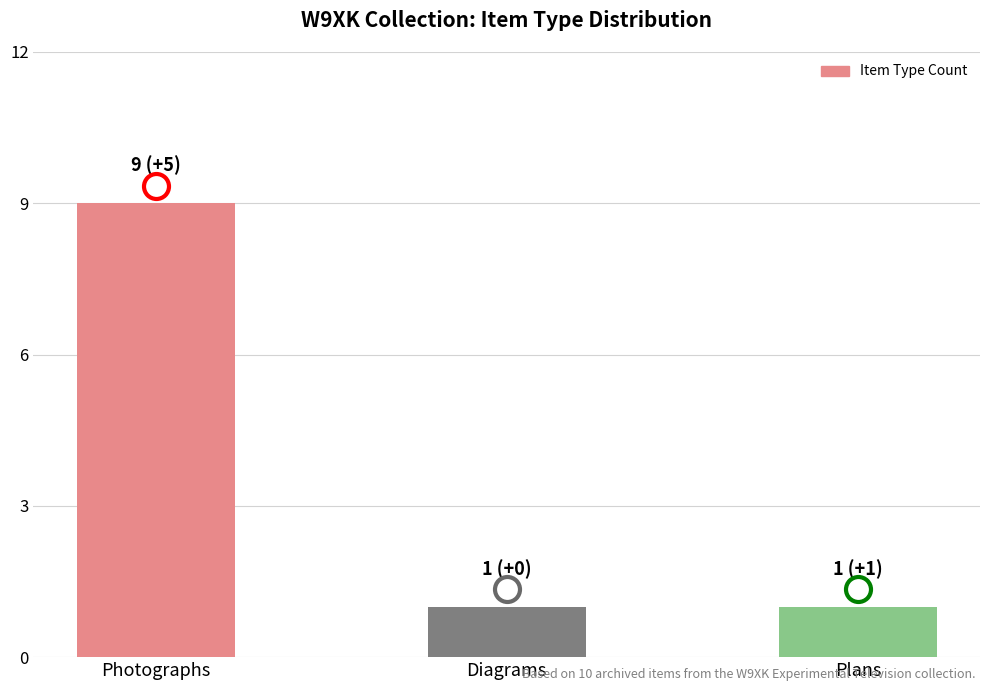

Reading left to right, extract all data points from this chart.

9	1	1